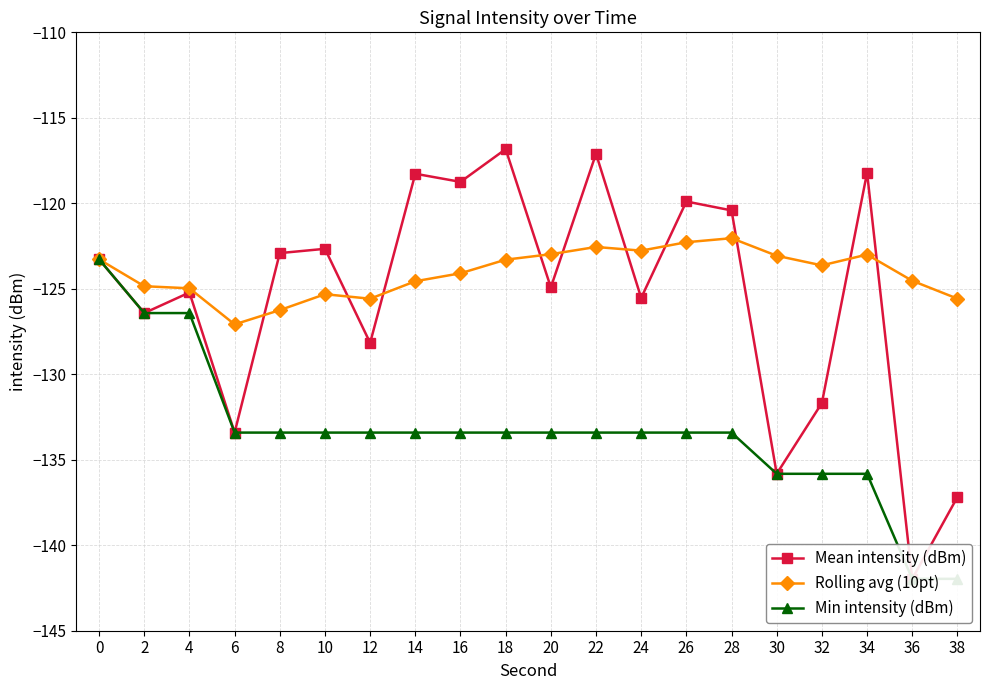

Where do Mean intensity (dBm) and Rolling avg (10pt) first cross each other?

6 and 8